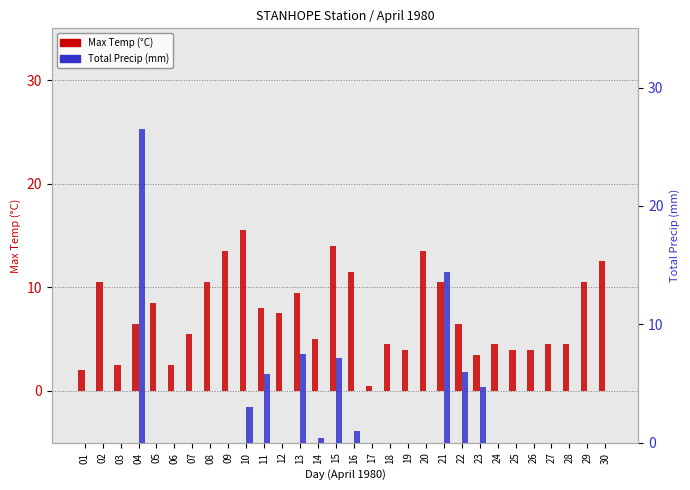

The value of Total Precip (mm) at 21 is 19.9. True or false?

False